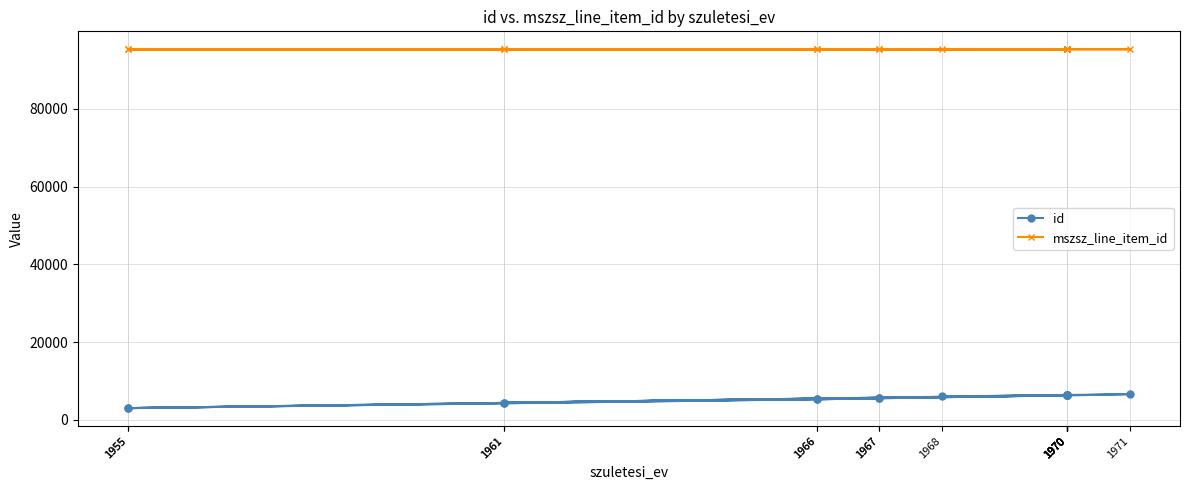

True or false: mszsz_line_item_id and id cross at least once.

False